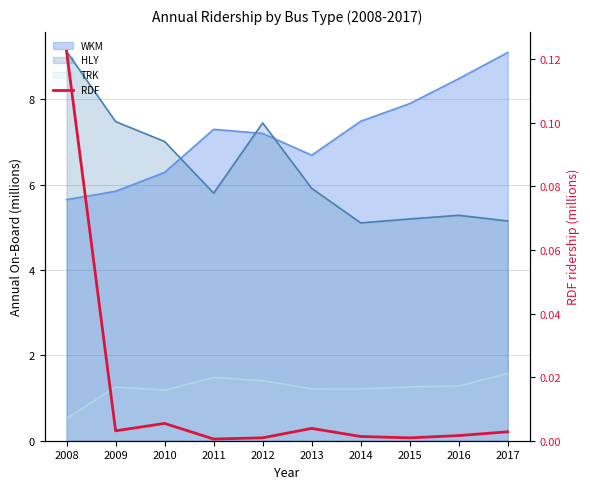

The chart shows a value of 0.0 at 2016. True or false?

False